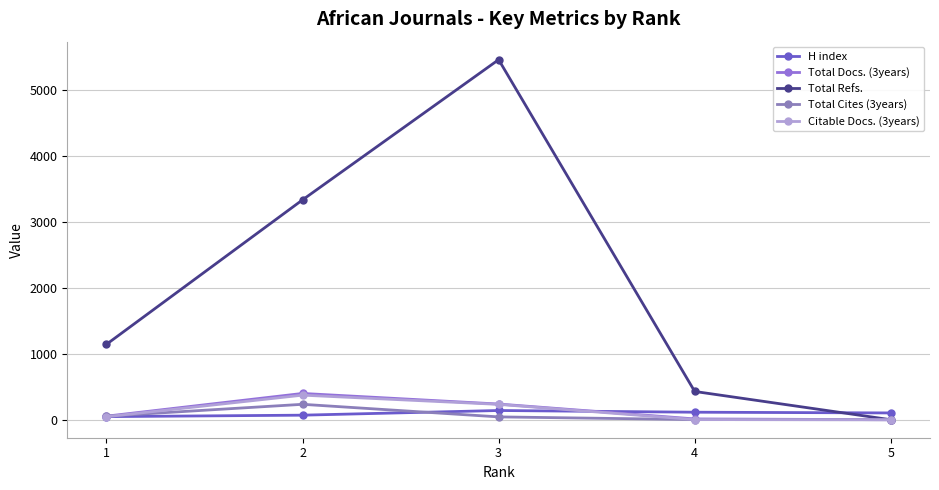

What is the value of the Total Cites (3years) point at the 1st from the left?

54